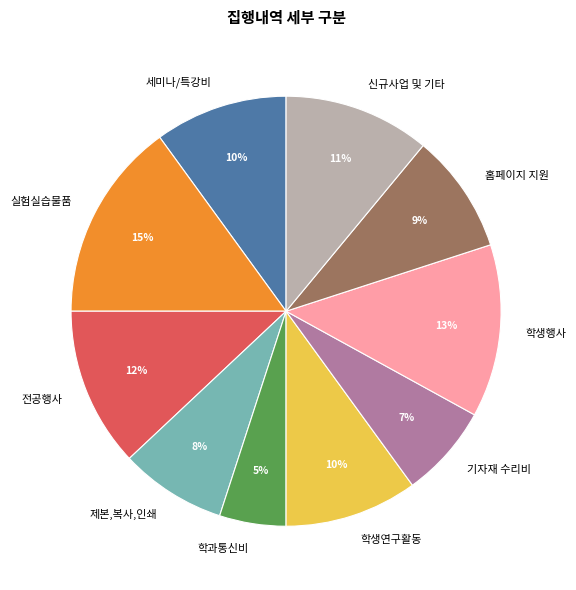

Is the sum of 학과통신비 and 실험실습물품 greater than half?

No